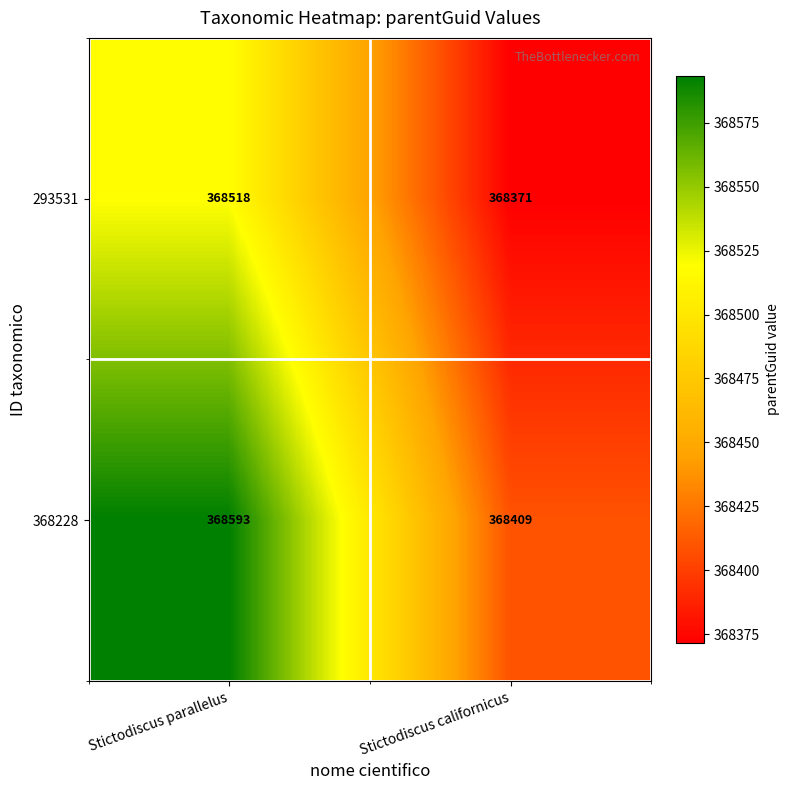

What is the greatest value displayed?

368593